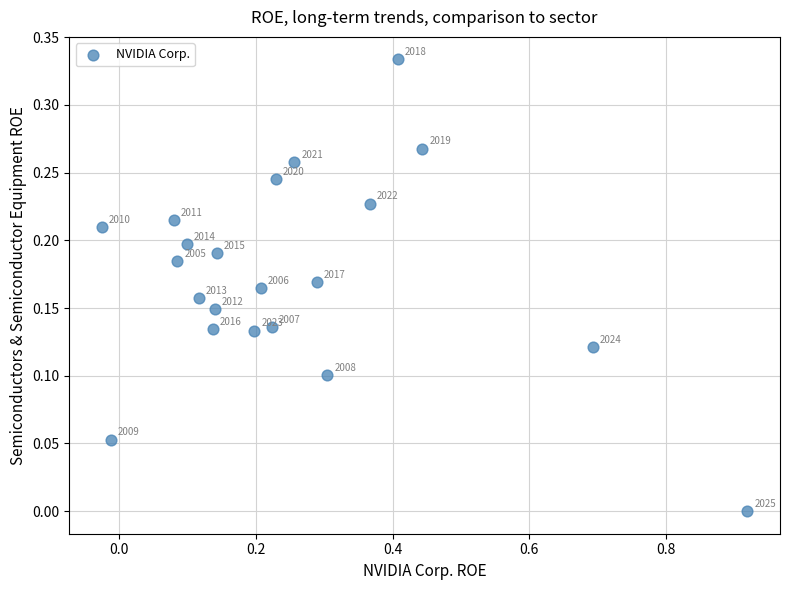

What is the range of X values (max minus min)?

0.9